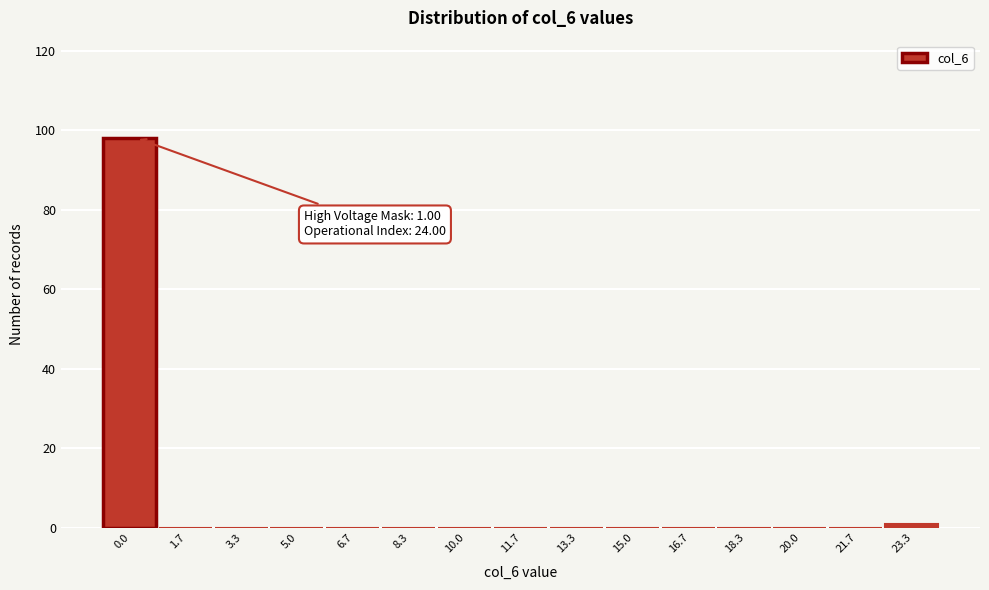

Reading left to right, extract all data points from this chart.

0.0=98	1.7=0	3.3=0	5.0=0	6.7=0	8.3=0	10.0=0	11.7=0	13.3=0	15.0=0	16.7=0	18.3=0	20.0=0	21.7=0	23.3=1